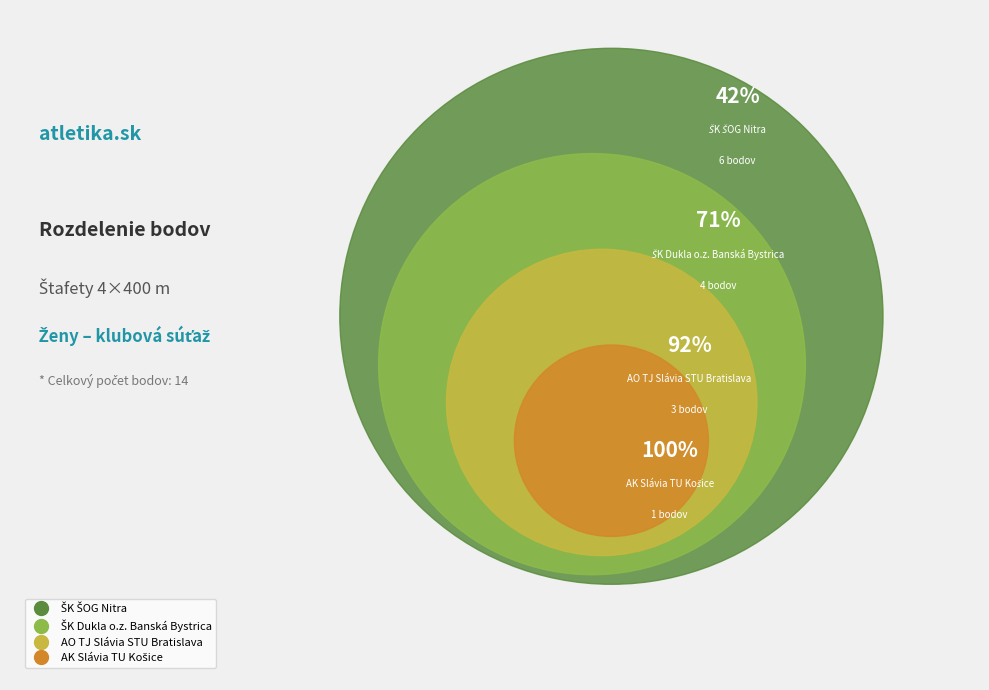

Which has a higher value, ŠK ŠOG Nitra or AK Slávia TU Košice?

ŠK ŠOG Nitra